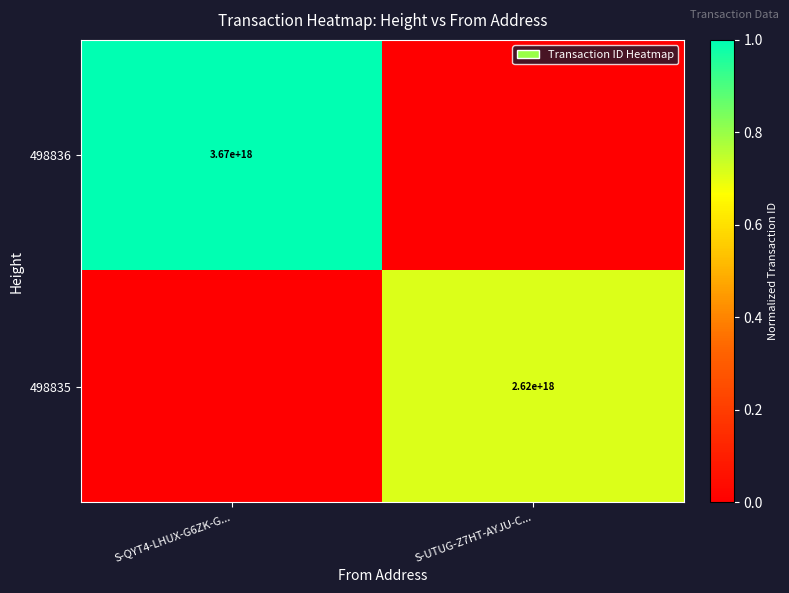

Is the value of 498836 at S-QYT4-LHUX-G6ZK-G... greater than the value of 498835 at S-UTUG-Z7HT-AYJU-C...?

Yes